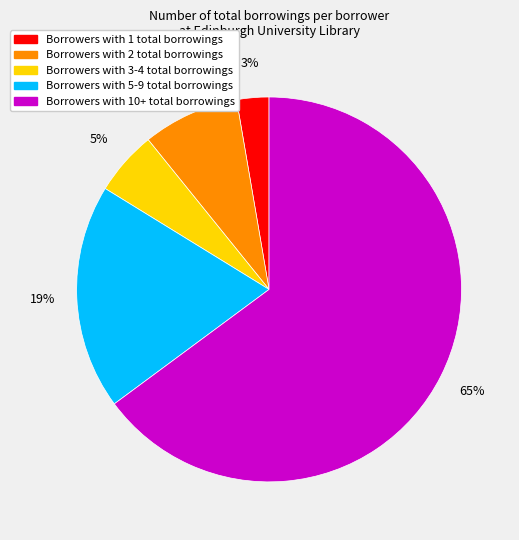

Does any single category account for the majority?

Yes